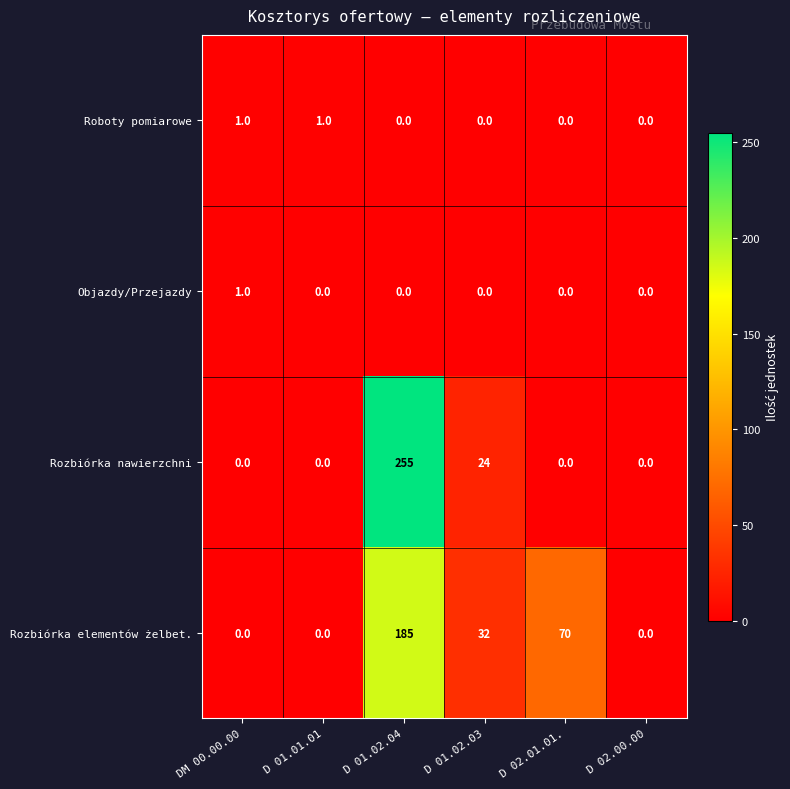

Is it true that Rozbiórka elementów żelbet. equals 0 at DM 00.00.00?

True